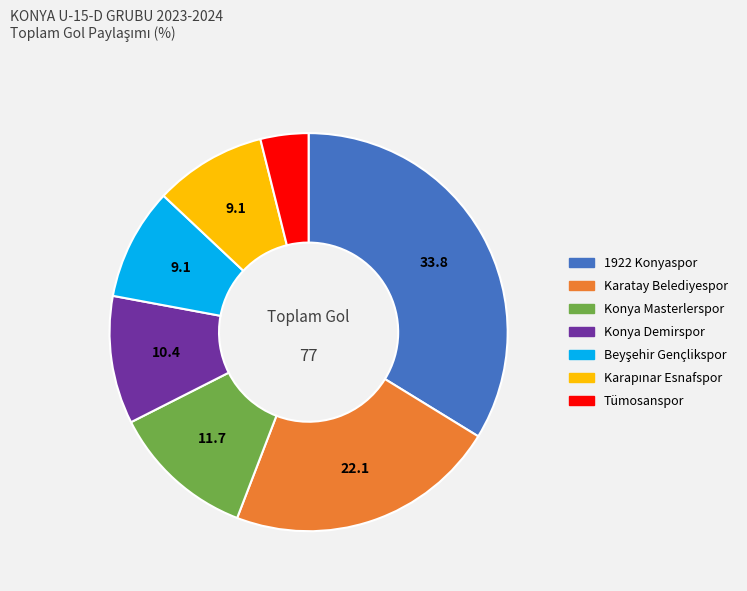

Count the number of slices in the pie.

7